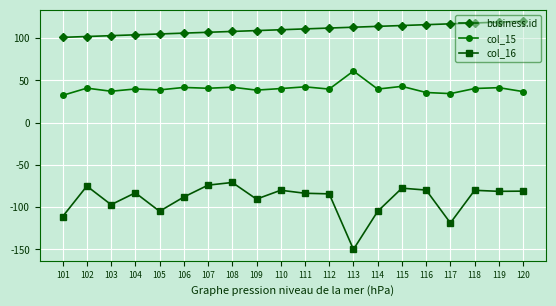

What is the maximum value shown in the chart?

120.0